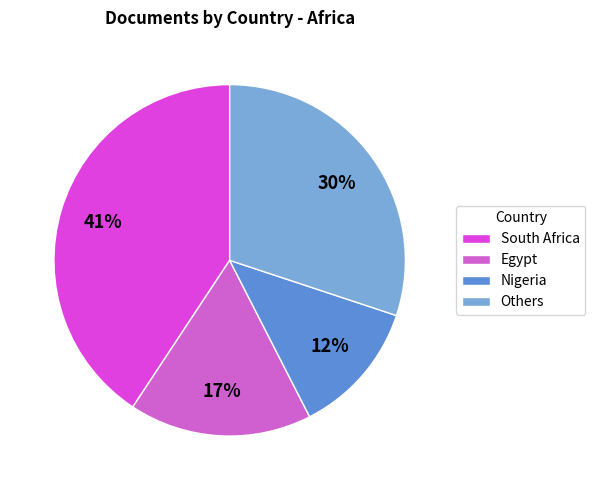

Rank the categories by value from lowest to highest.

Nigeria, Egypt, Others, South Africa